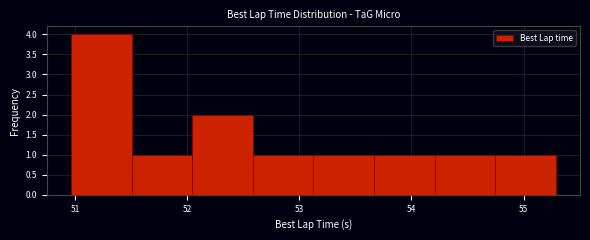

Over which range of the x-axis is the bar tallest?

51.0 to 51.5